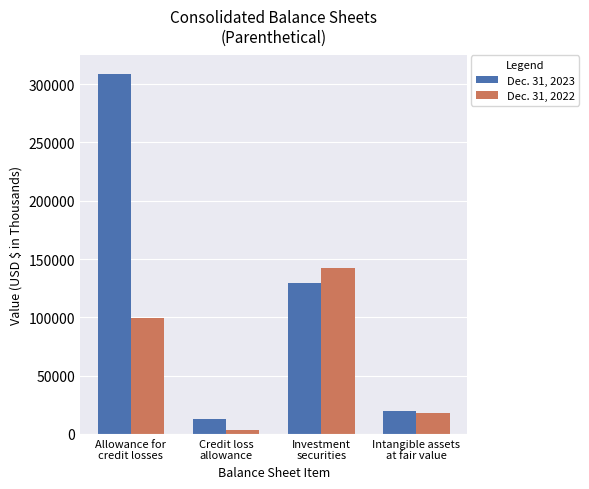

List the series in order of their peak value, lowest first.

Dec. 31, 2022, Dec. 31, 2023